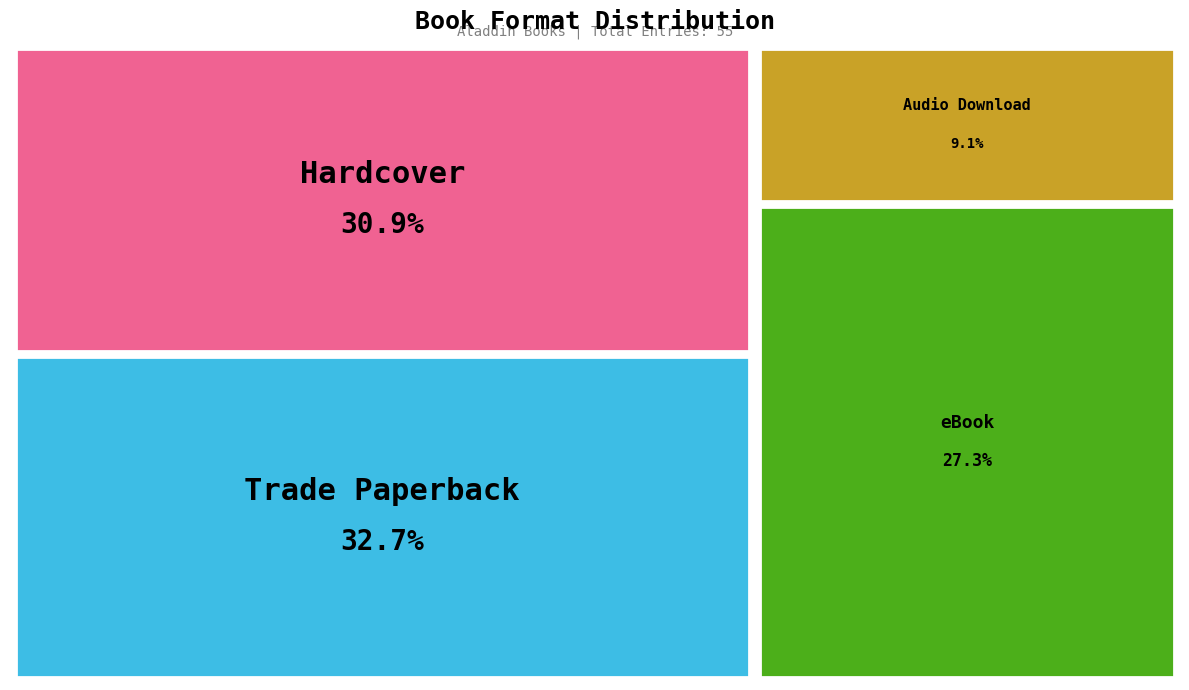

How many slices are in this pie chart?

4